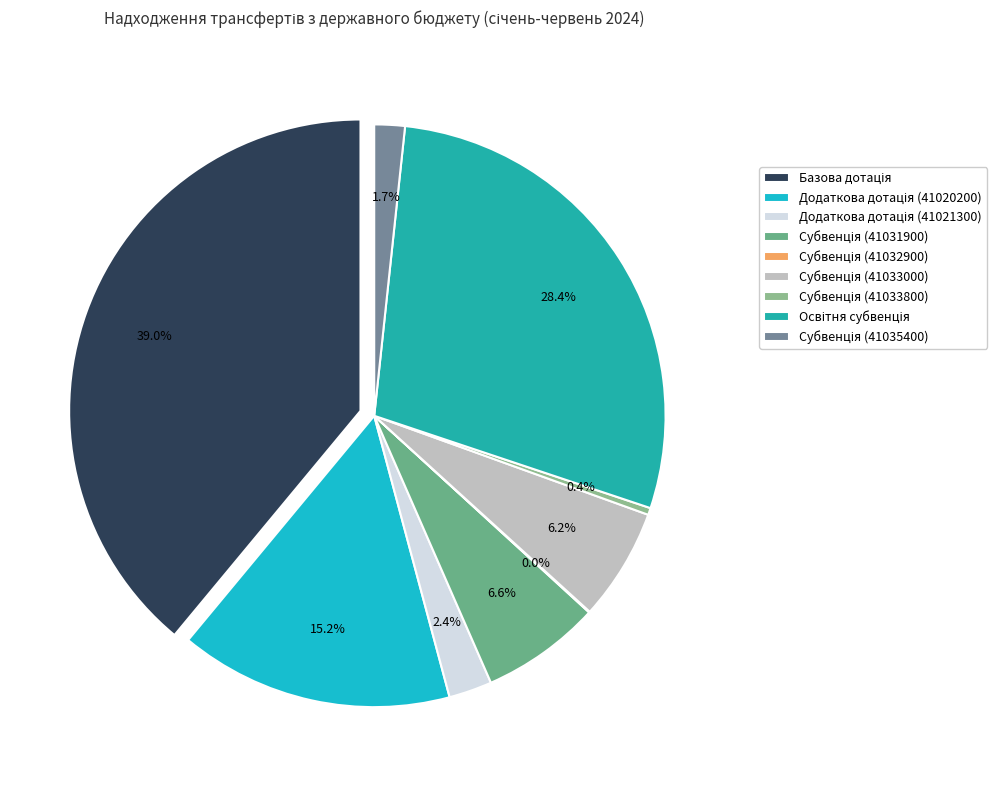

What is the change in value from Субвенція (41033800) to Субвенція (41035400)?

+4891100